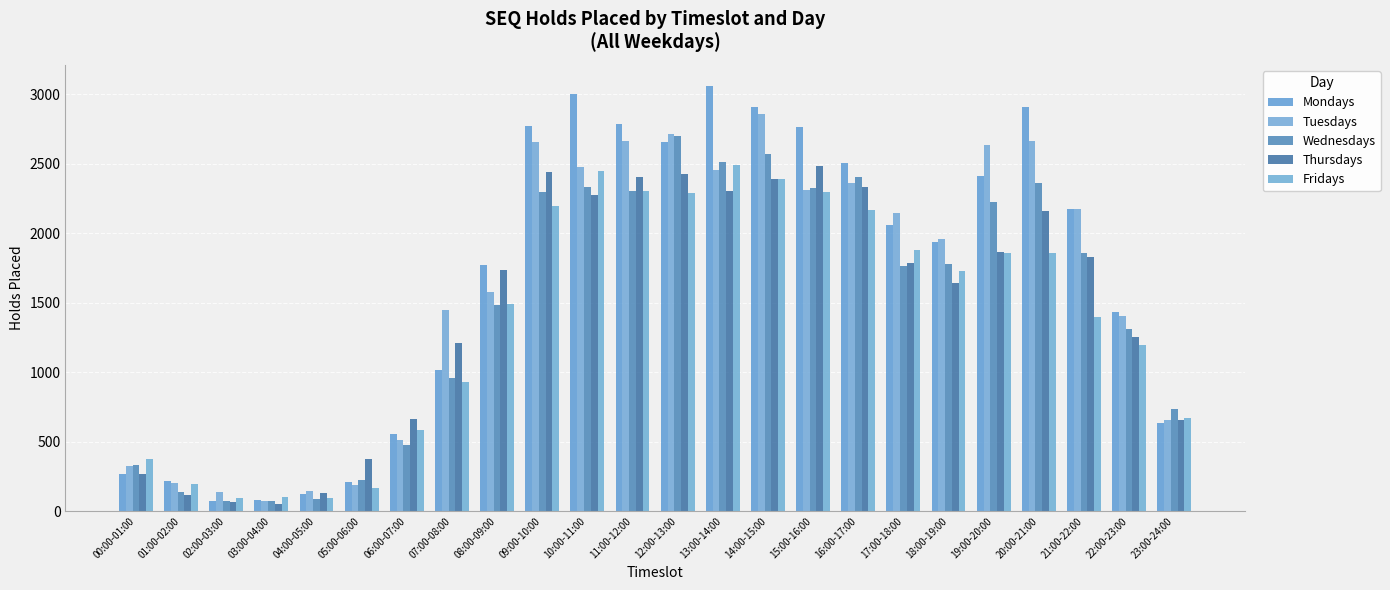

True or false: Tuesdays has a value of 2667 at 20:00-21:00.

True